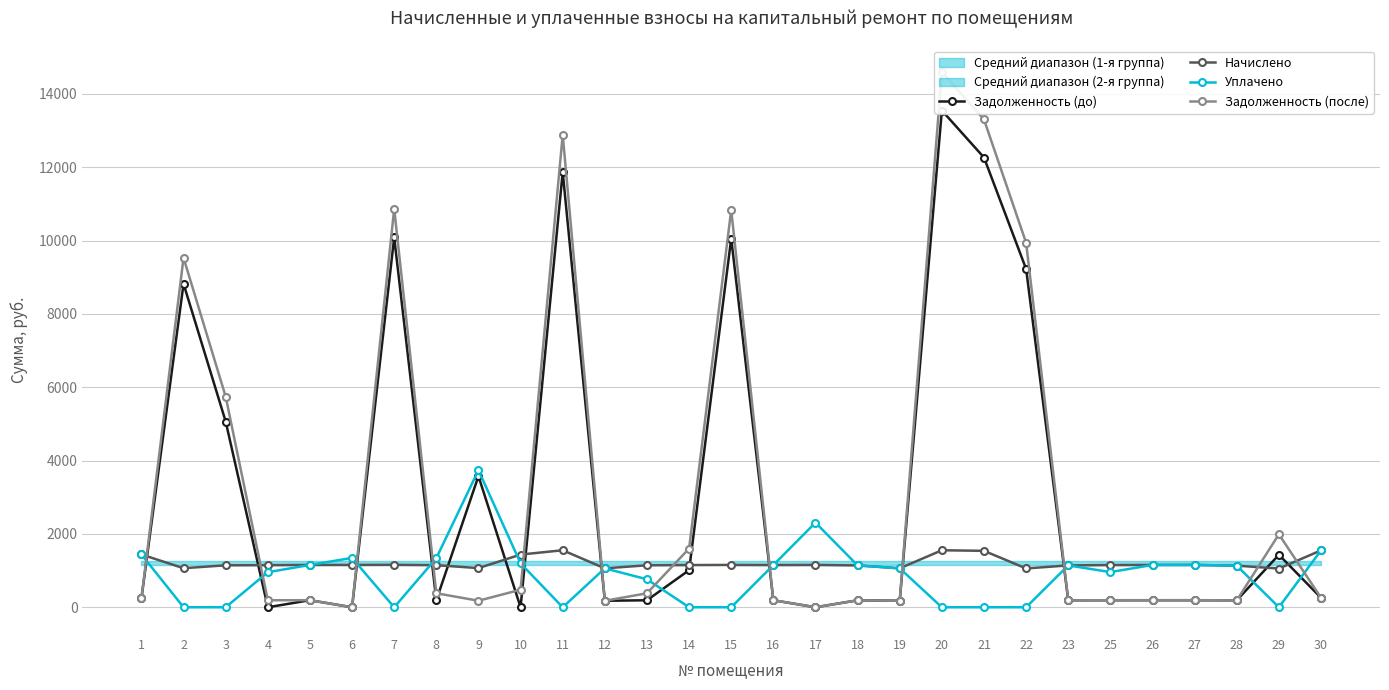

At how many categories does at least one series exceed 970?

29